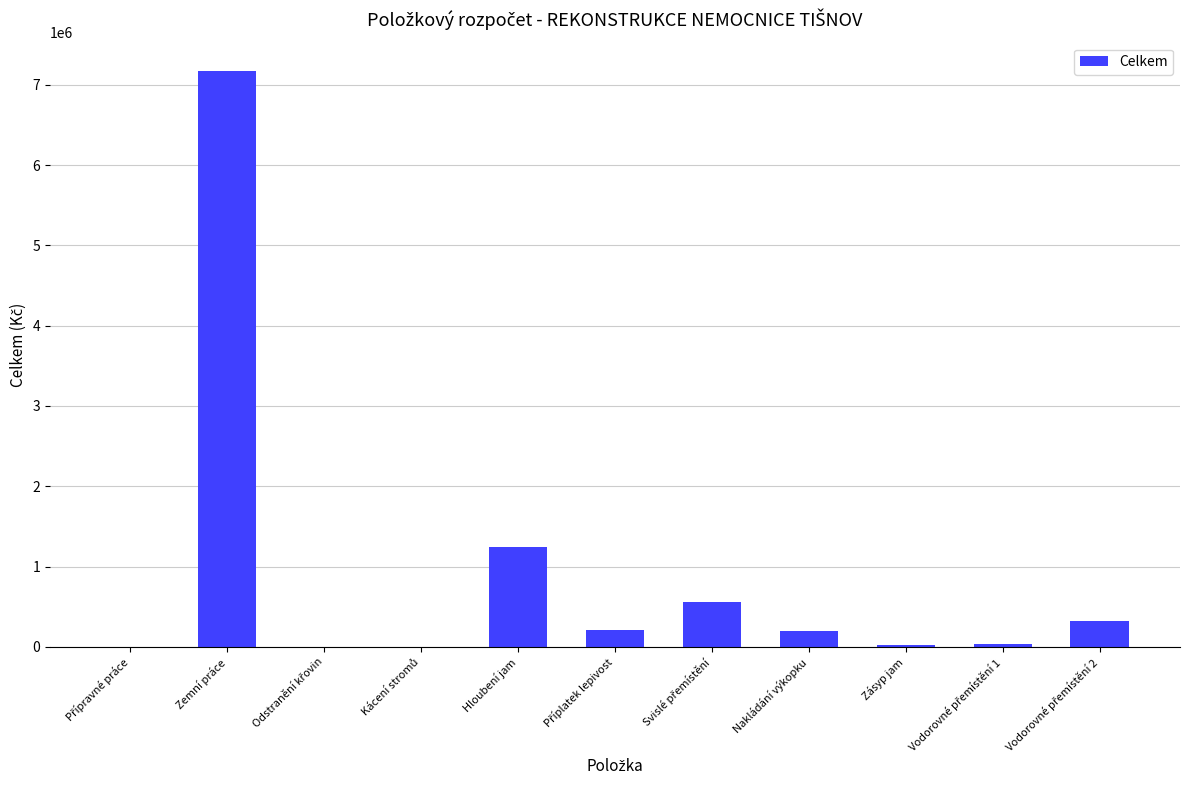

At which label does the data first exceed 203820?

Zemní práce